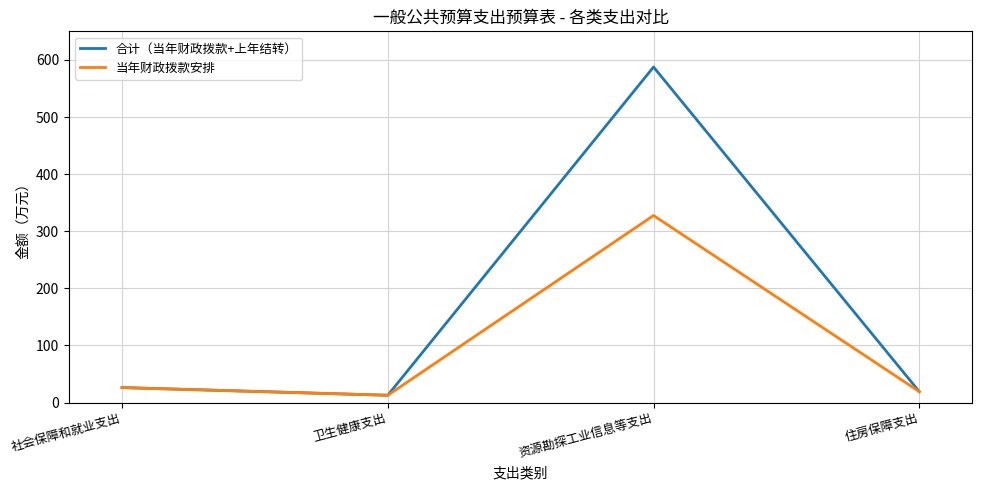

How many interior local valleys does the 当年财政拨款安排 series have?

1